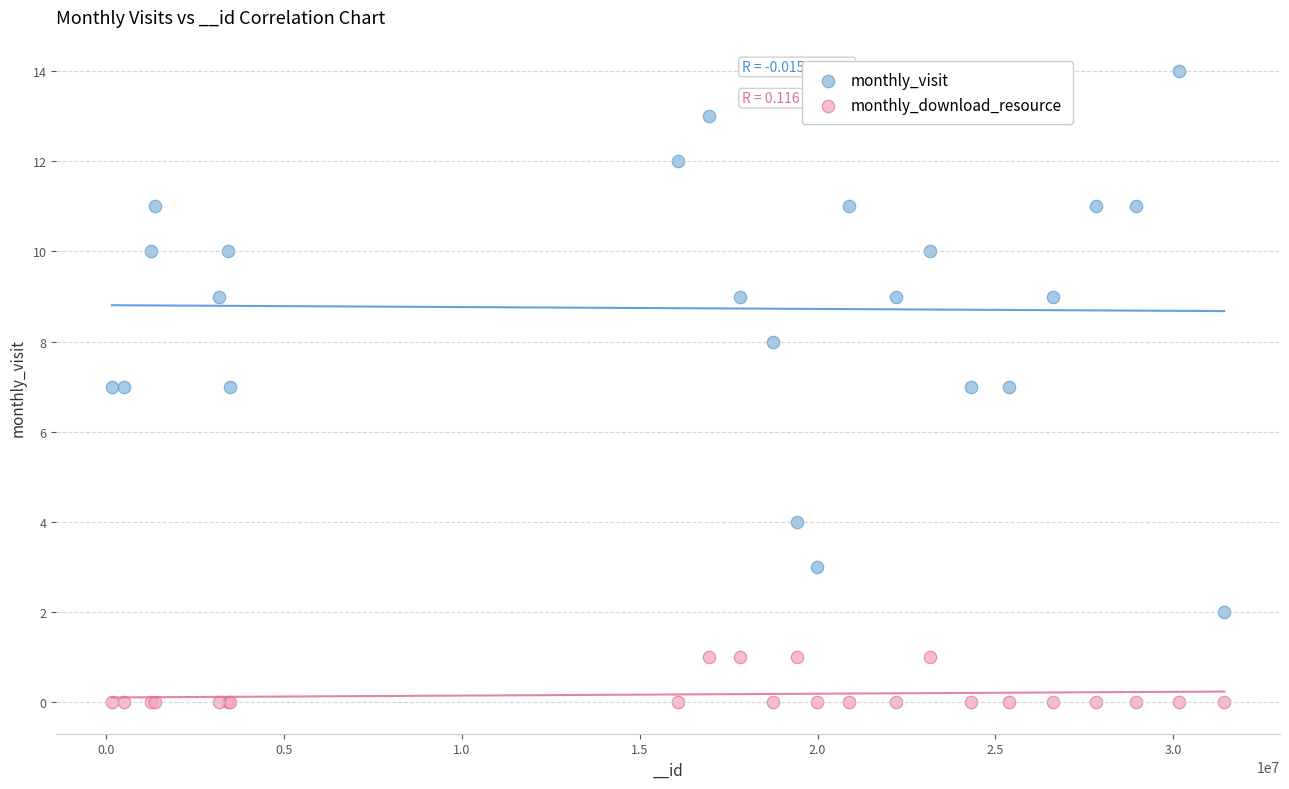

Which series contains the lowest Y value?

monthly_download_resource